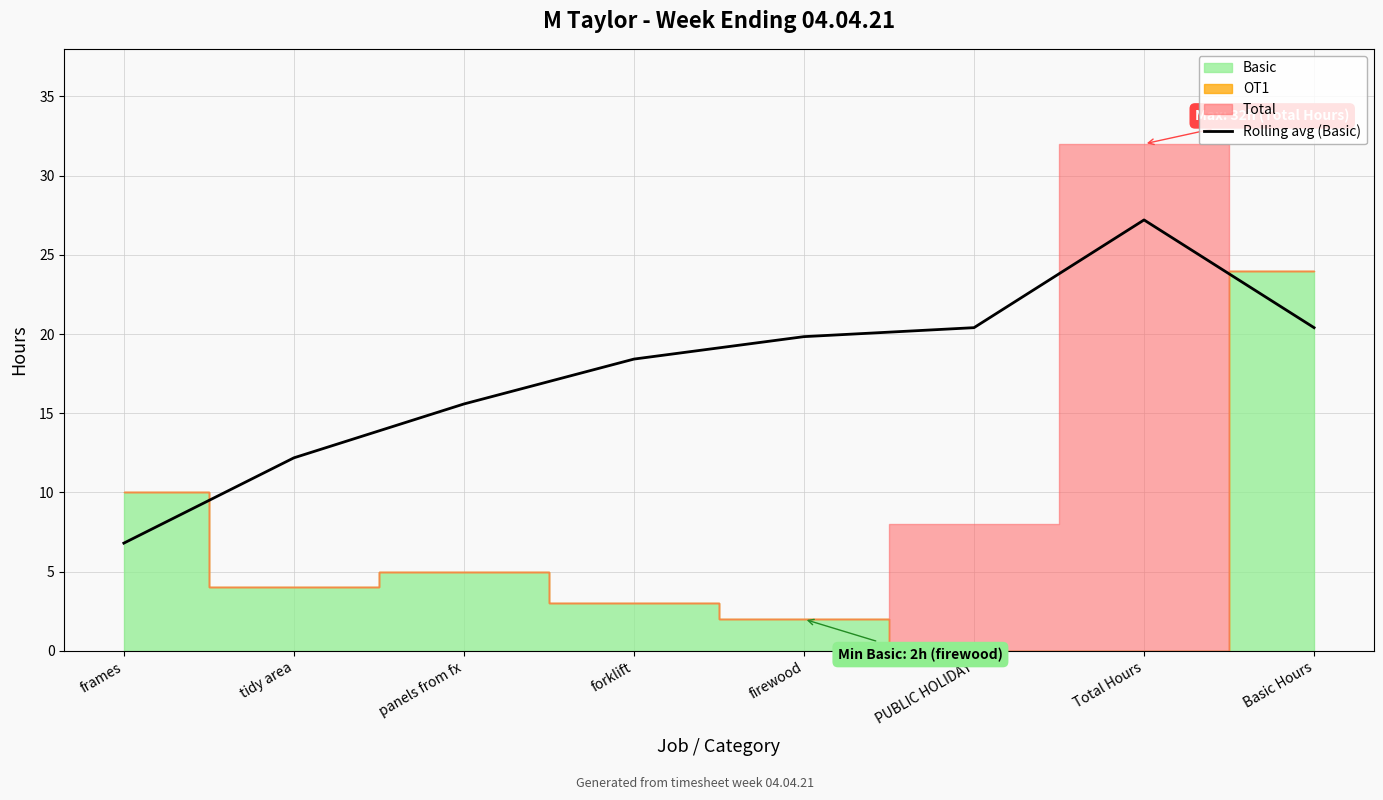

Count the number of values greater than 19.

4